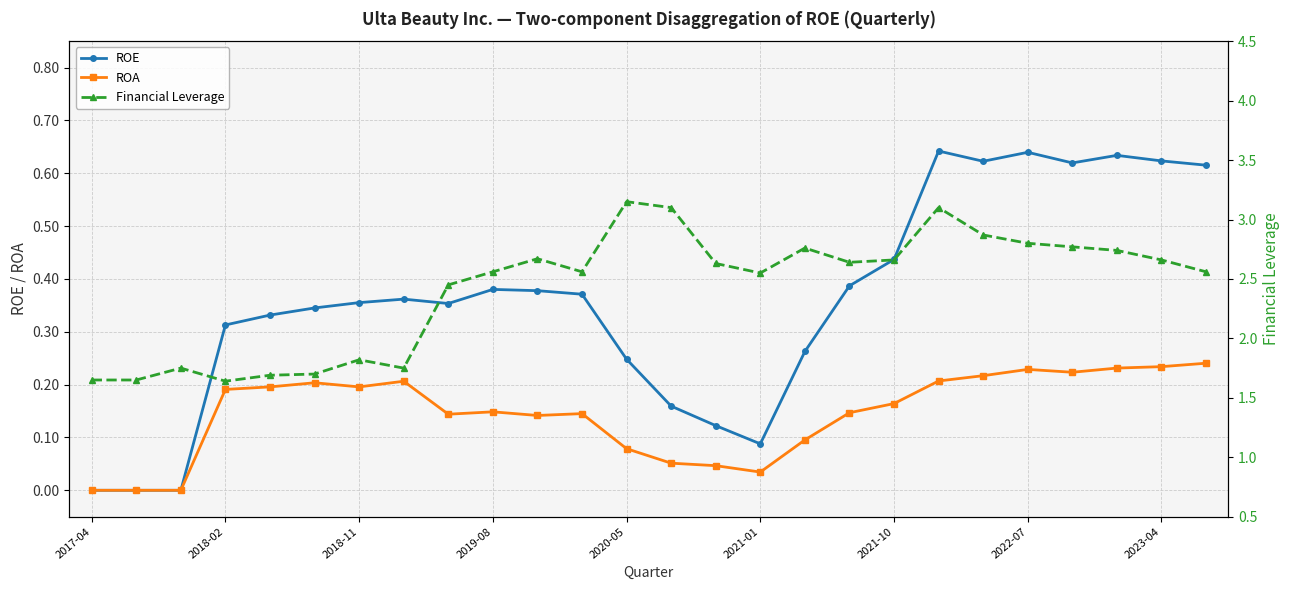

At how many categories does at least one series exceed 2?

18